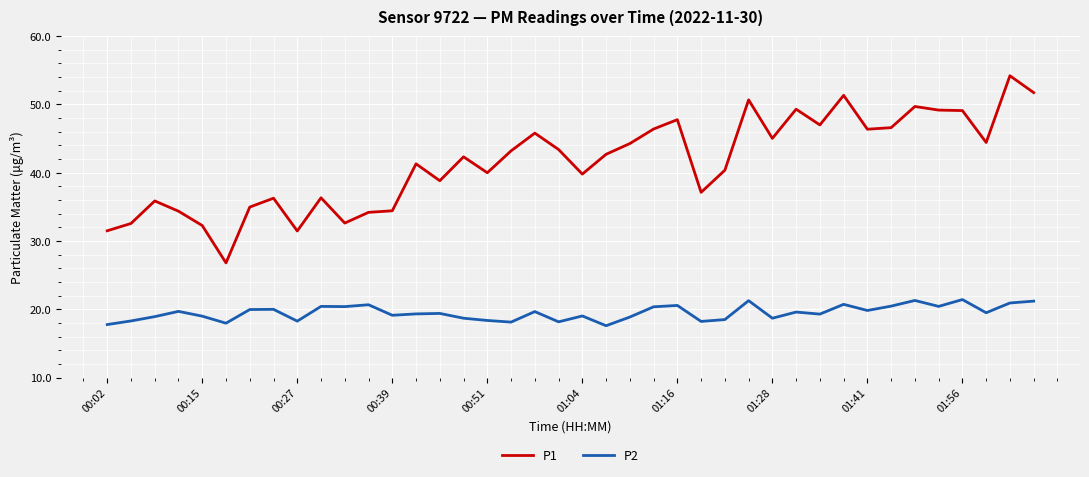

Rank the series by their maximum value, from highest to lowest.

P1, P2